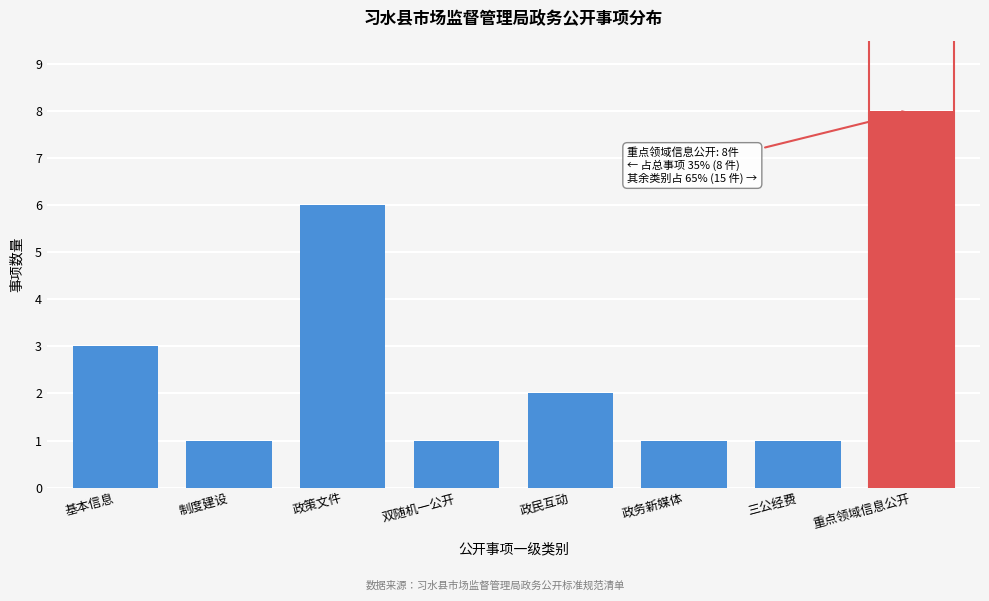

Reading right to left, list all the values displayed in this chart.

重点领域信息公开=8	三公经费=1	政务新媒体=1	政民互动=2	双随机一公开=1	政策文件=6	制度建设=1	基本信息=3